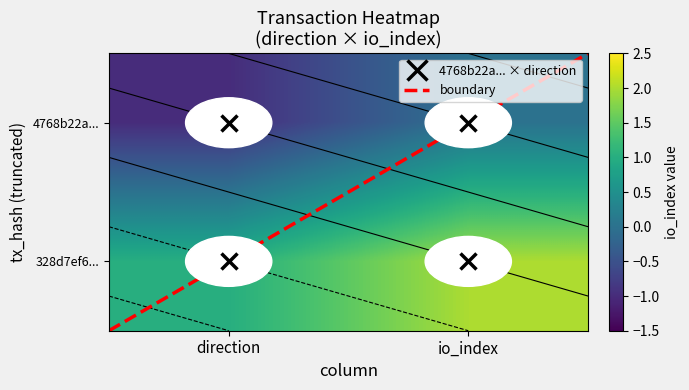

Rank the series by their maximum value, from lowest to highest.

4768b22a..., boundary, 328d7ef6...